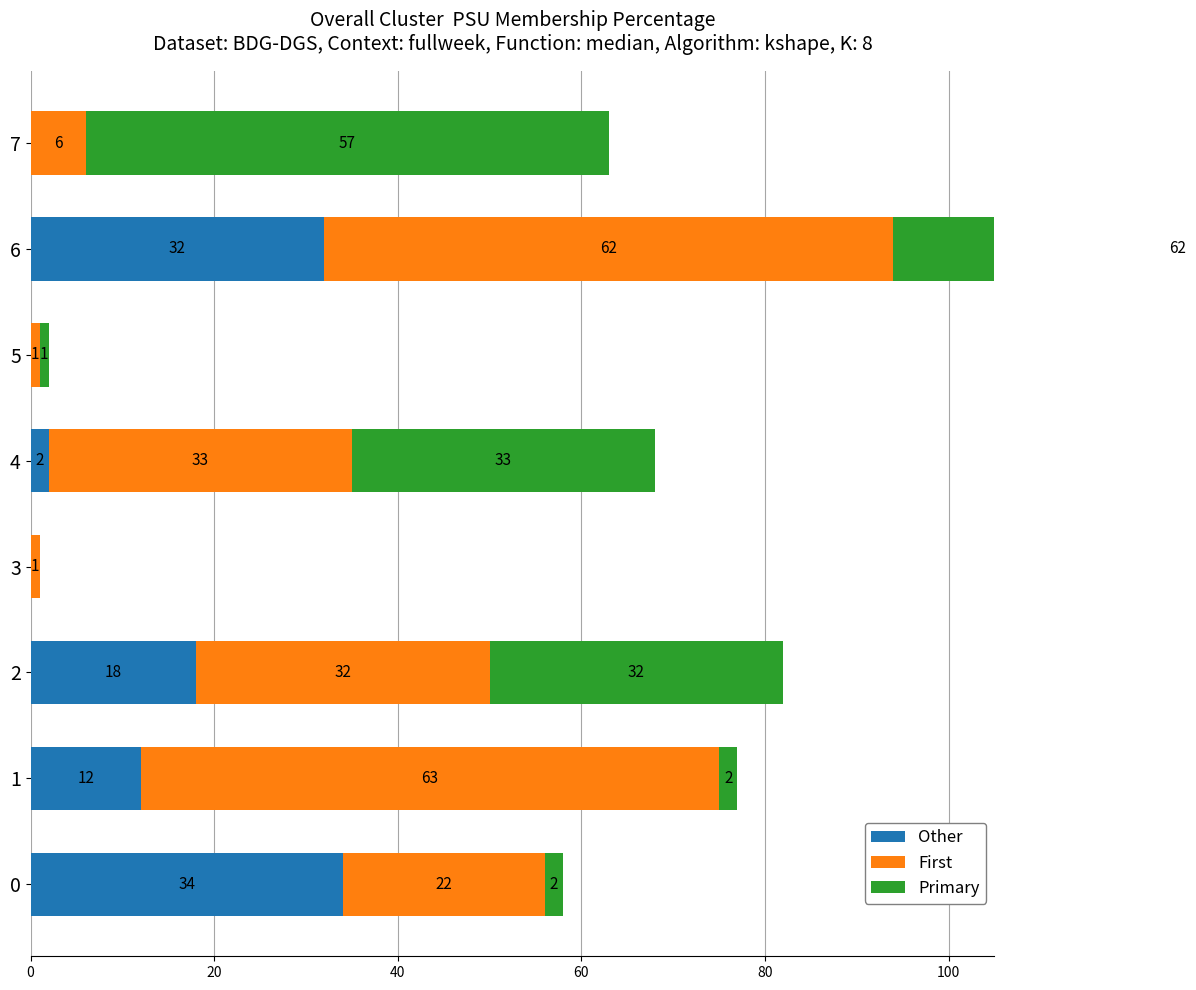

Is the value of First at 5 greater than the value of Primary at 0?

No